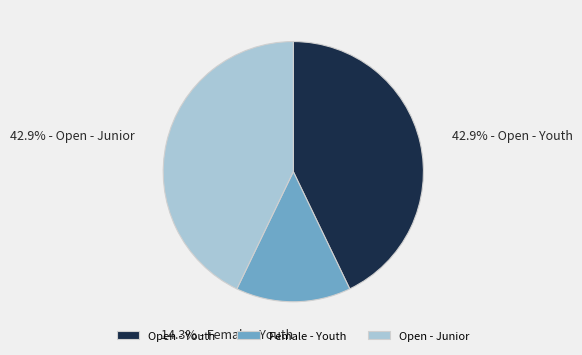

What percentage do Open - Youth and Female - Youth together represent?

57.1%